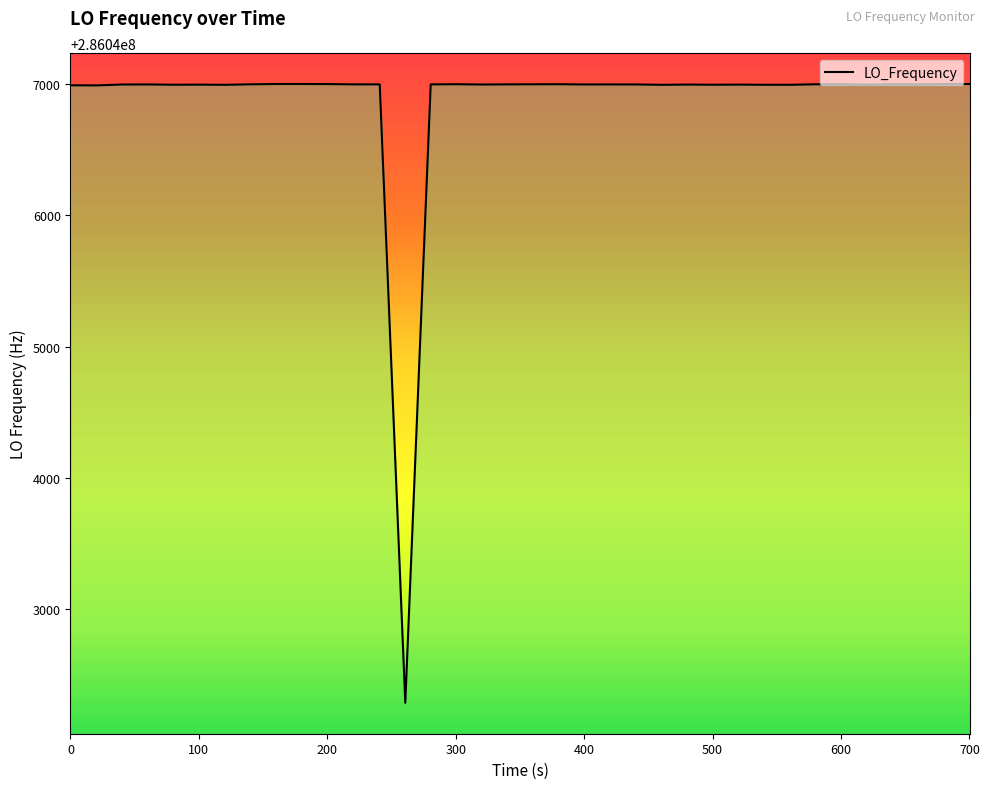

What is the difference between the maximum and minimum values?

4712.9